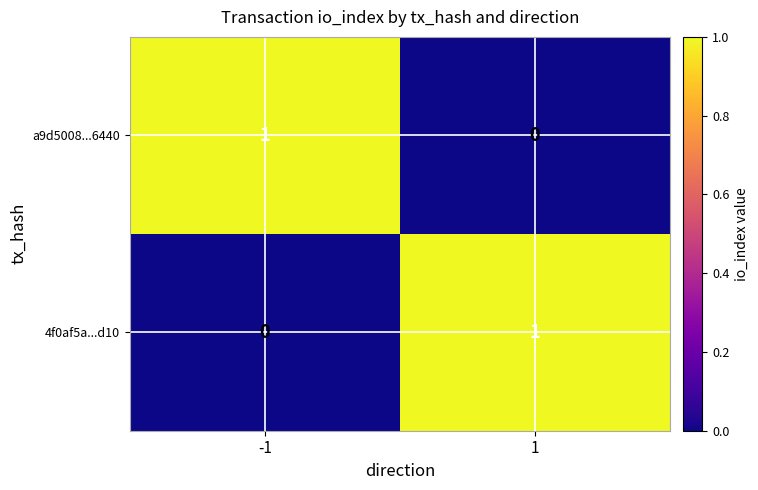

At how many categories does at least one series exceed 0?

2